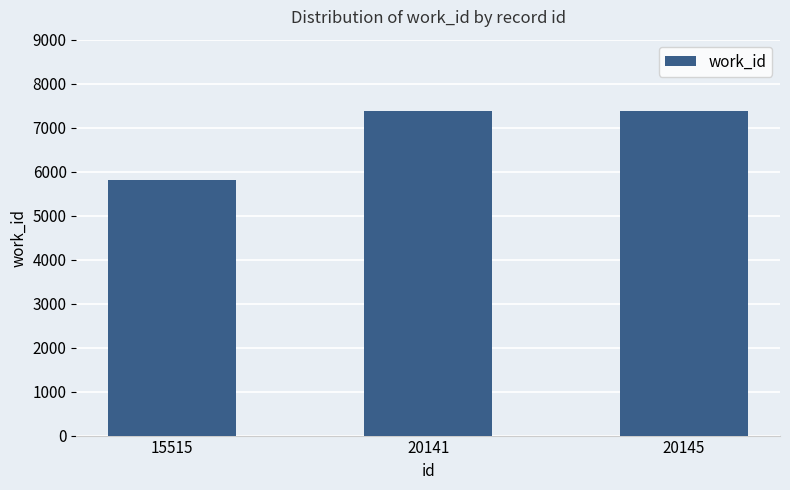

Reading left to right, transcribe all the data shown in this chart.

15515=5813	20141=7382	20145=7382